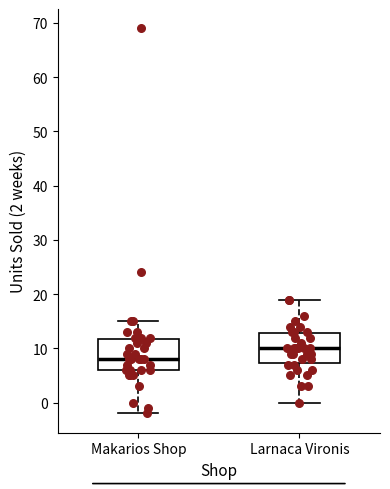

Reading left to right, read every box against the y-axis: the position of its median line, the range the box covers, and the ends of its whiskers. The values are not printed on the chart, so give them approximately, as read against the axis.

Makarios Shop: median 8, box 6 to 12, whiskers -2 to 15
Larnaca Vironis: median 10, box 7 to 13, whiskers 0 to 19